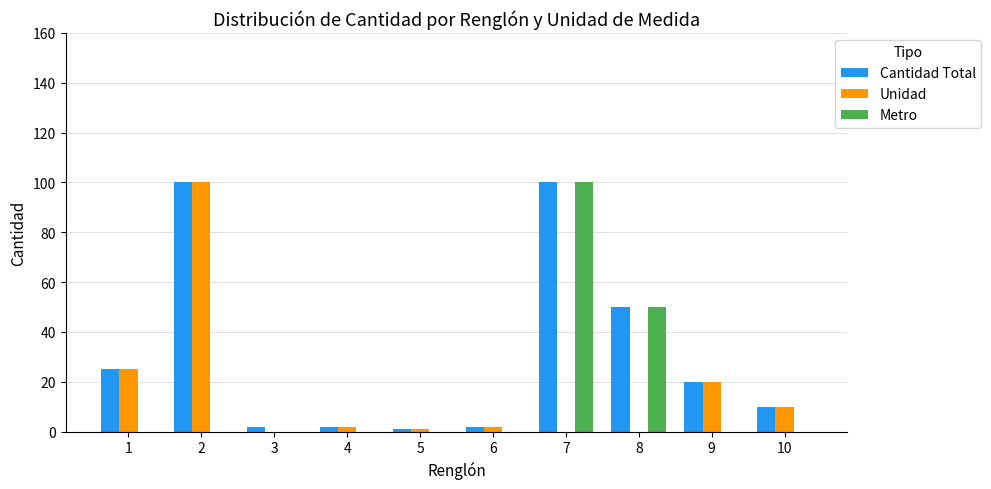

Does the chart contain stacked bars?

No